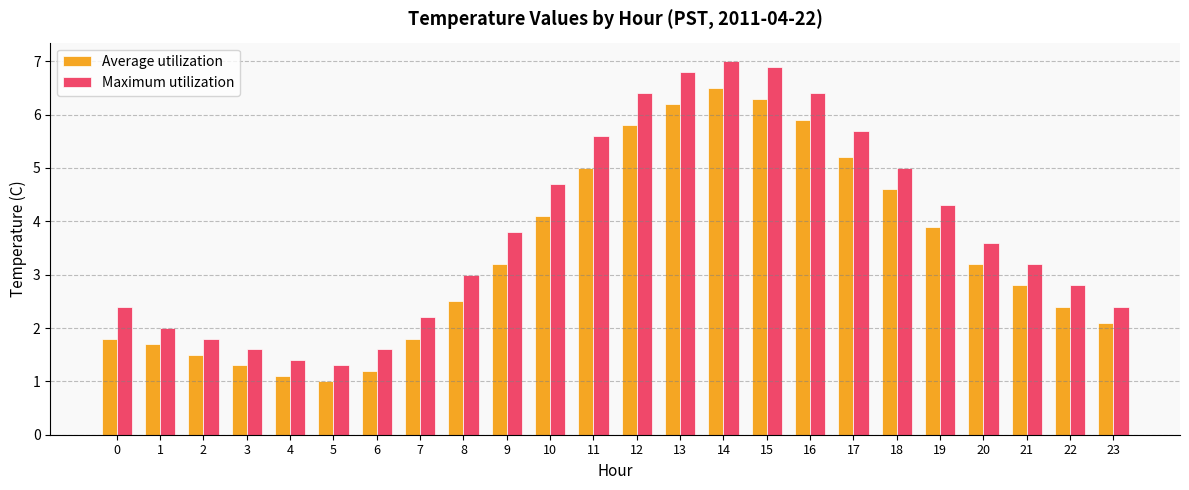

Rank the series by their maximum value, from lowest to highest.

Average utilization, Maximum utilization